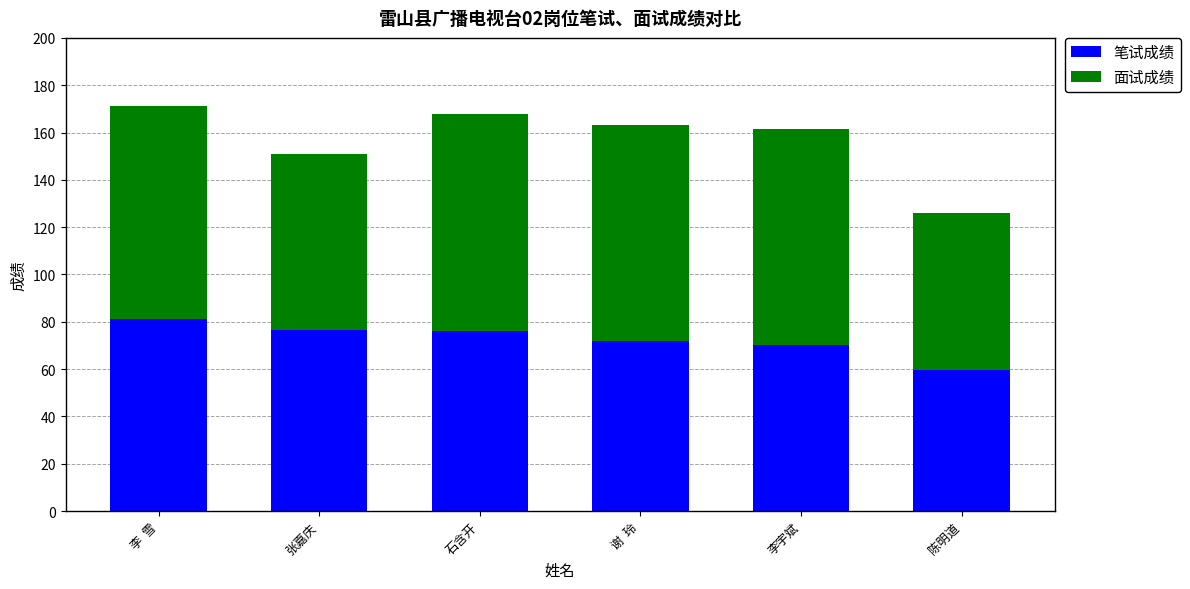

At which label is 笔试成绩 closest to 70?

李宇斌